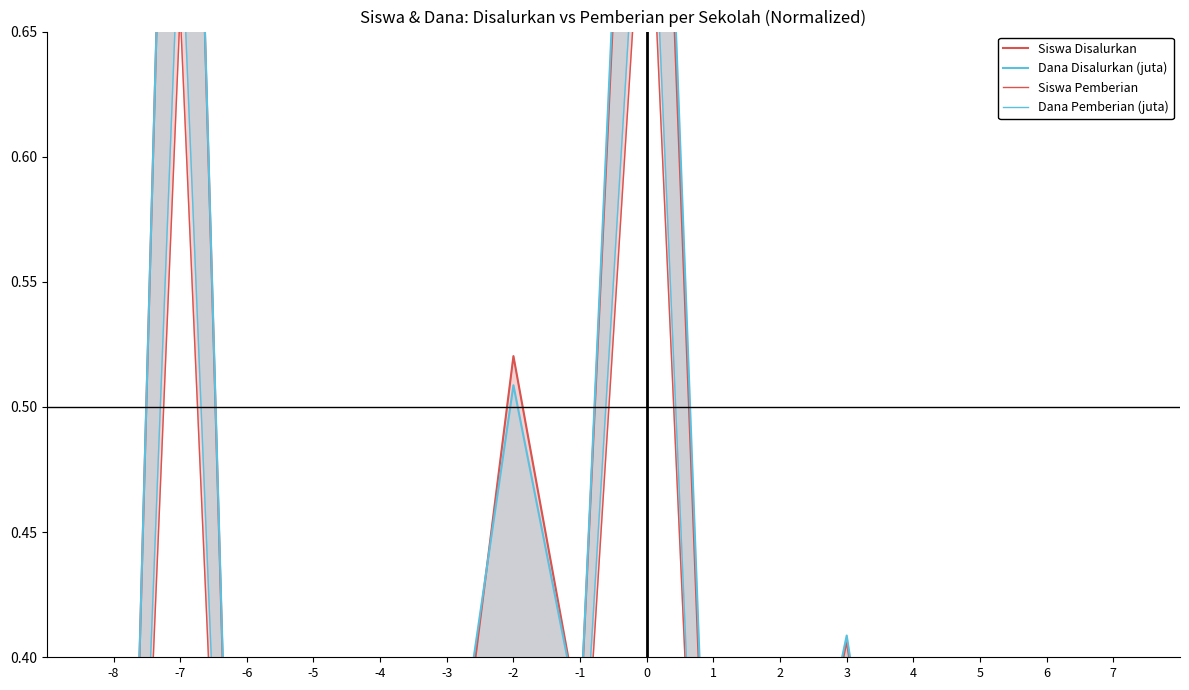

Is it true that Siswa Disalurkan equals 1.0 at -7?

True